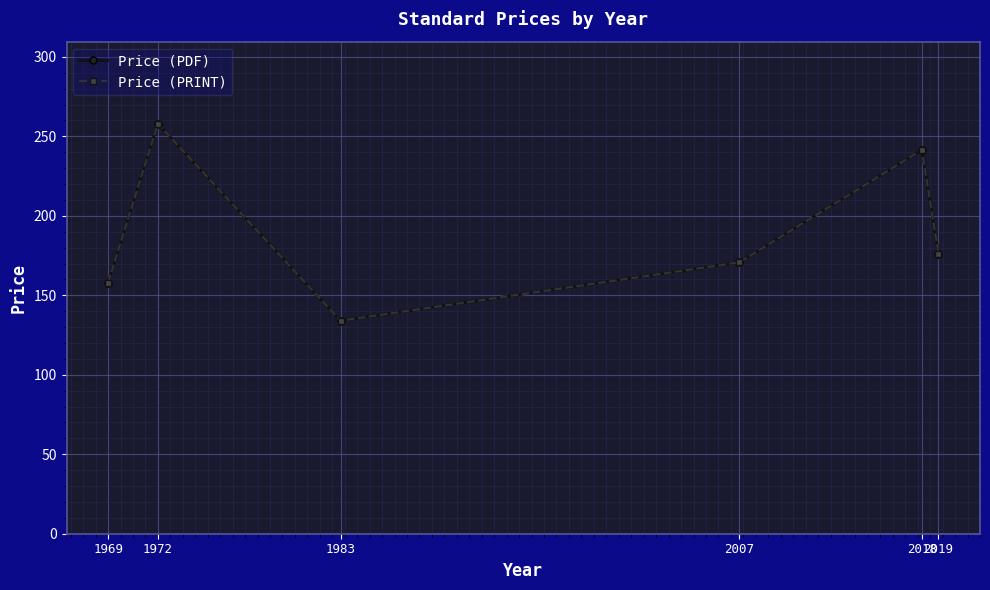

In Price (PRINT), how many points are higher than both neighbors (excluding endpoints)?

2